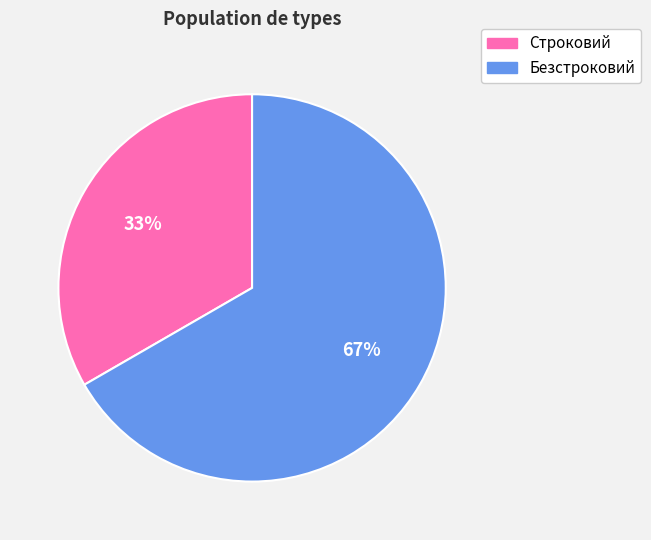

True or false: Безстроковий accounts for 67% of the total.

True